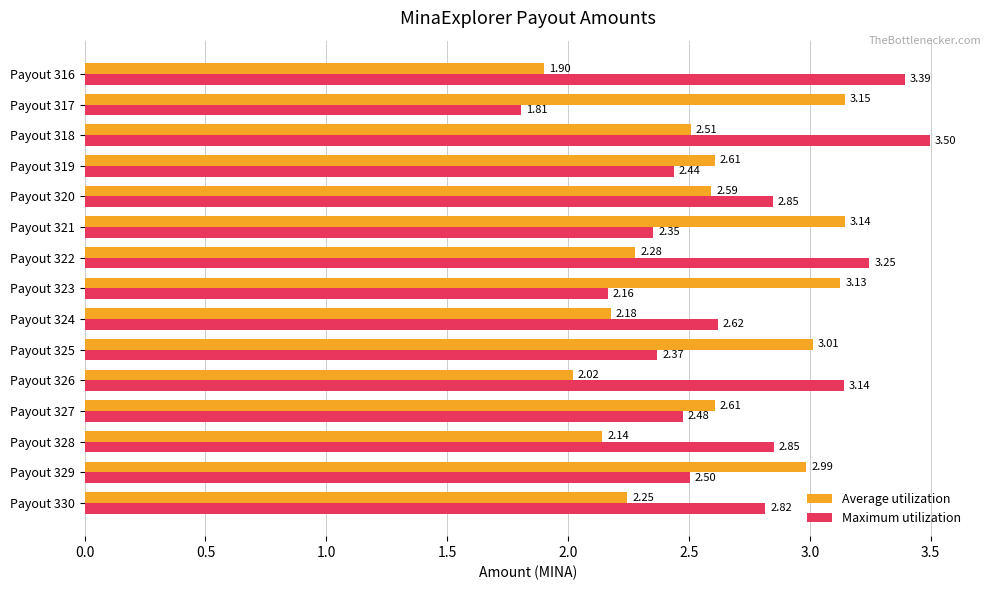

Which series has the widest spread of values?

Maximum utilization